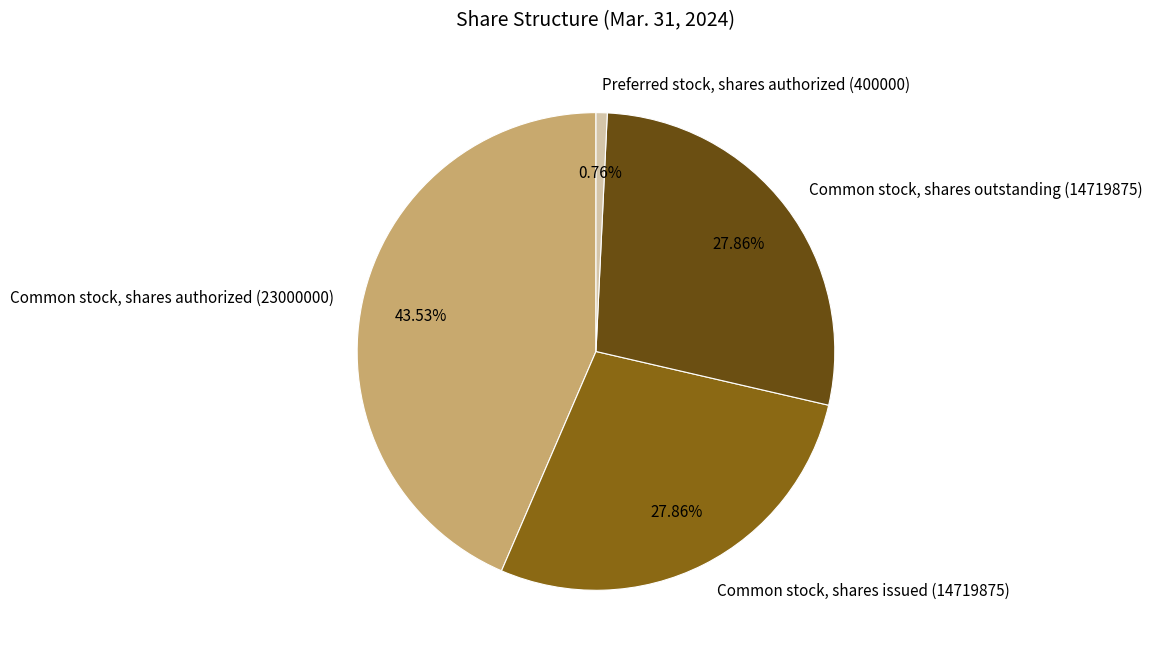

Is Common stock, shares issued the majority of the pie?

No